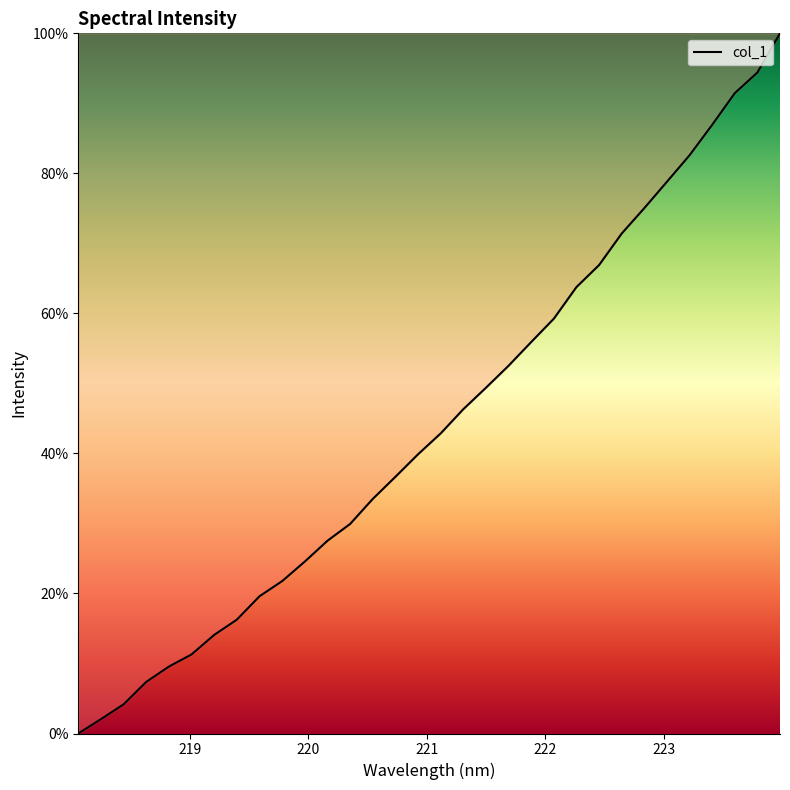

What is the maximum value shown in the chart?

100.0